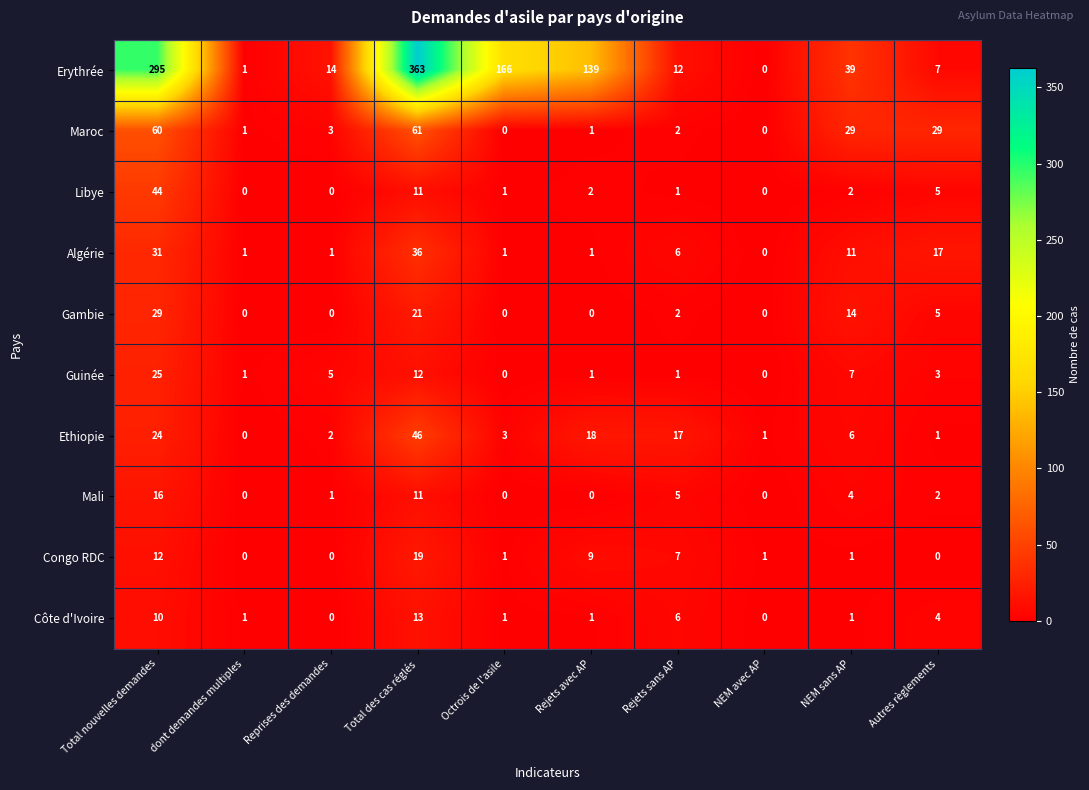

At which label is Libye closest to 22?

Total des cas réglés